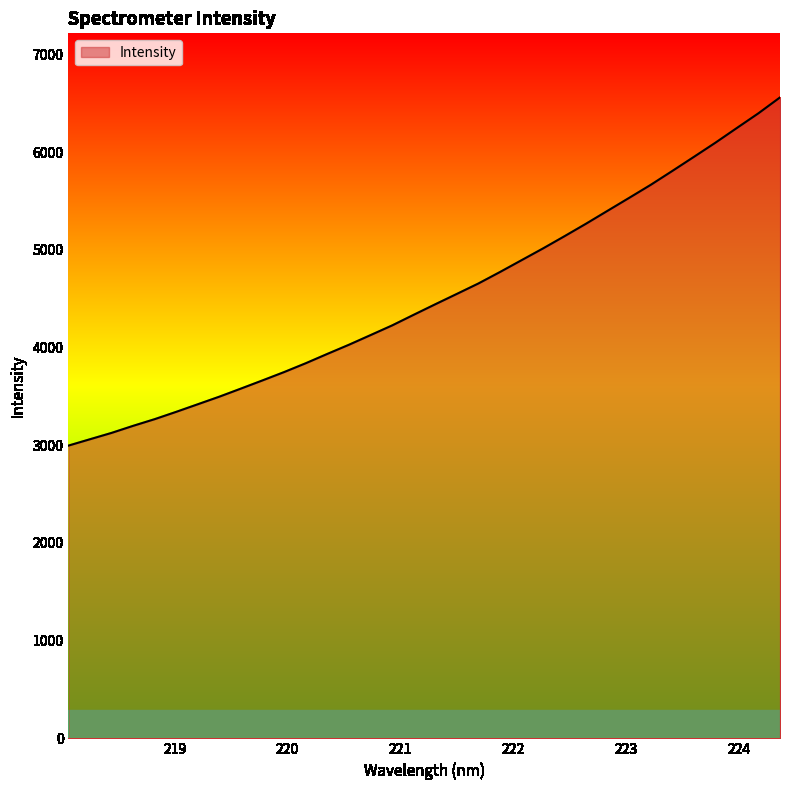

Reading right to left, transcribe all the data shown in this chart.

6559.8	6397.6	6247.4	6096.2	5951.0	5807.2	5665.5	5532.2	5400.2	5267.9	5139.9	5014.4	4893.5	4772.6	4655.4	4548.7	4442.7	4335.2	4226.3	4127.2	4028.8	3935.1	3839.7	3749.5	3664.4	3580.6	3497.8	3420.0	3342.4	3267.3	3198.9	3126.5	3061.6	2996.3